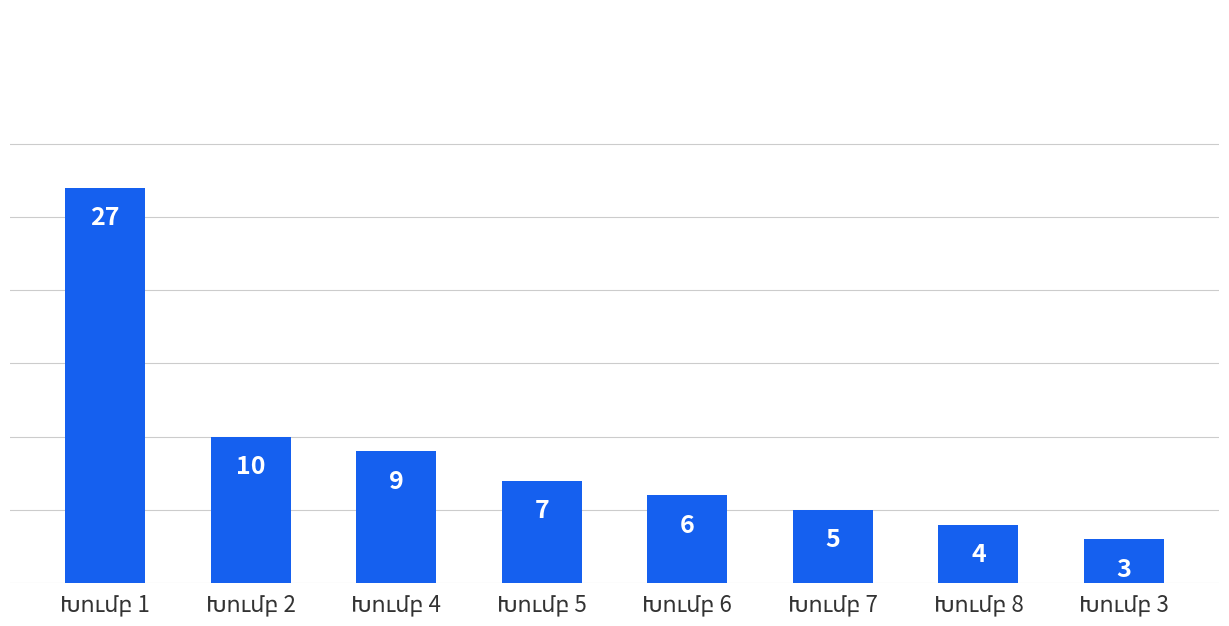

What is the value of the 8th bar from the left?

3